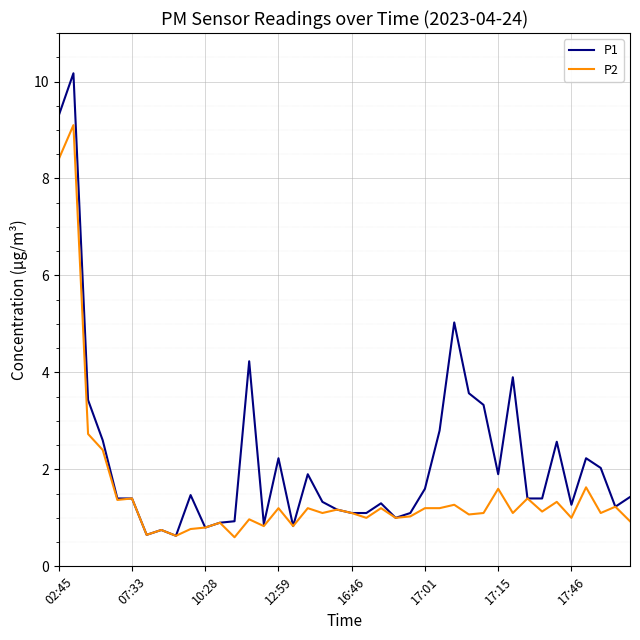

Which series has the largest total across all categories?

P1